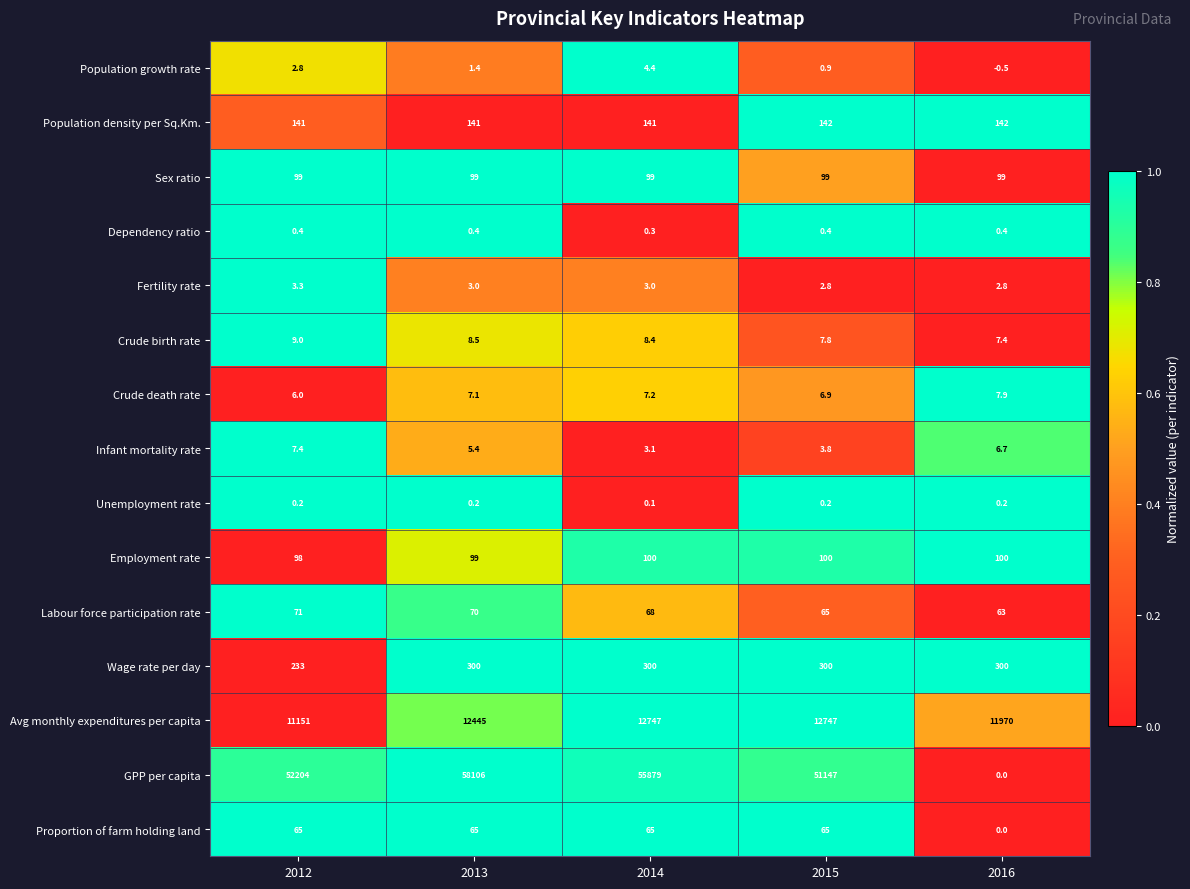

What is the total value across all series at 2012?

64091.1